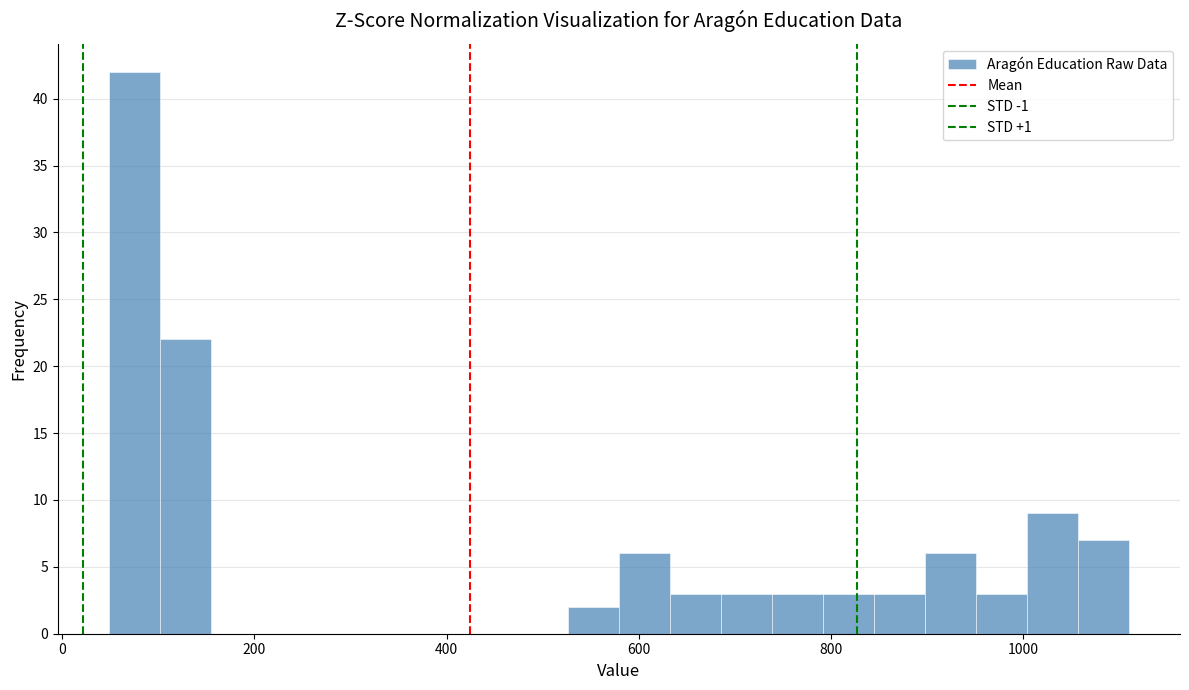

Read against the x-axis, roughly where is the centre of the tallest bar?

80